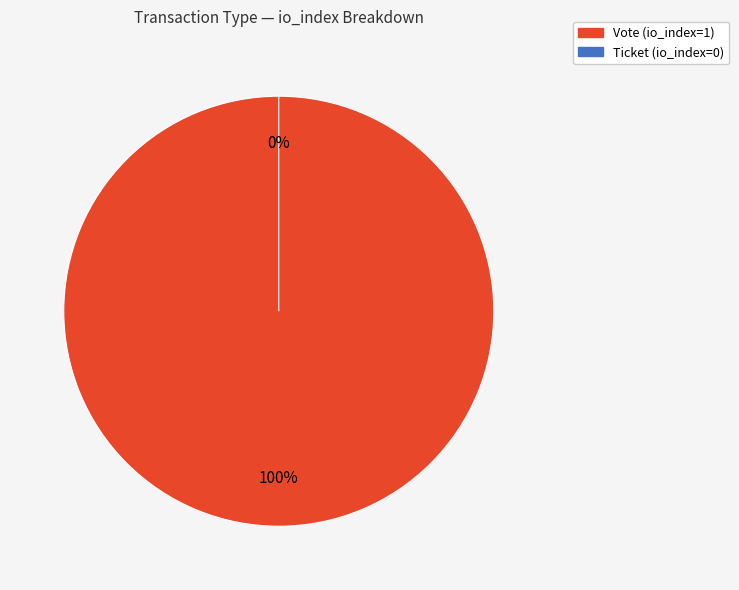

Rank the categories by value from lowest to highest.

Ticket (io_index=0), Vote (io_index=1)